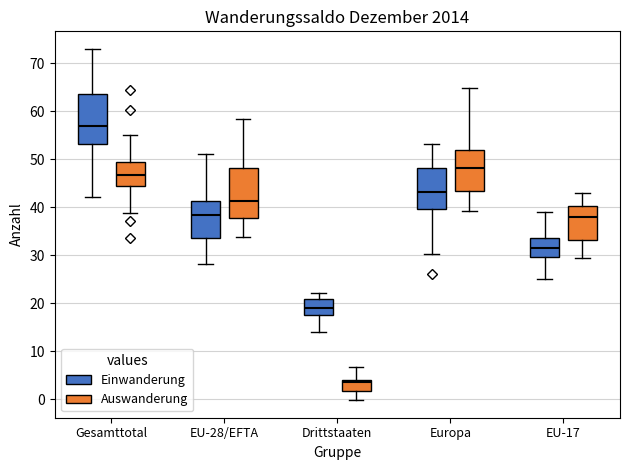

Reading left to right, read every box against the y-axis: the position of its median line, the range the box covers, and the ends of its whiskers. The values are not printed on the chart, so give them approximately, as read against the axis.

Gesamttotal (Einwanderung): median 57, box 53 to 63, whiskers 42 to 73
Gesamttotal (Auswanderung): median 47, box 44 to 49, whiskers 39 to 55
EU-28/EFTA (Einwanderung): median 38, box 34 to 41, whiskers 28 to 51
EU-28/EFTA (Auswanderung): median 41, box 38 to 48, whiskers 34 to 58
Drittstaaten (Einwanderung): median 19, box 18 to 21, whiskers 14 to 22
Drittstaaten (Auswanderung): median 4 (just below the box's upper edge), box 2 to 4, whiskers 0 to 7
Europa (Einwanderung): median 43, box 40 to 48, whiskers 30 to 53
Europa (Auswanderung): median 48, box 43 to 52, whiskers 39 to 65
EU-17 (Einwanderung): median 31, box 30 to 34, whiskers 25 to 39
EU-17 (Auswanderung): median 38, box 33 to 40, whiskers 29 to 43